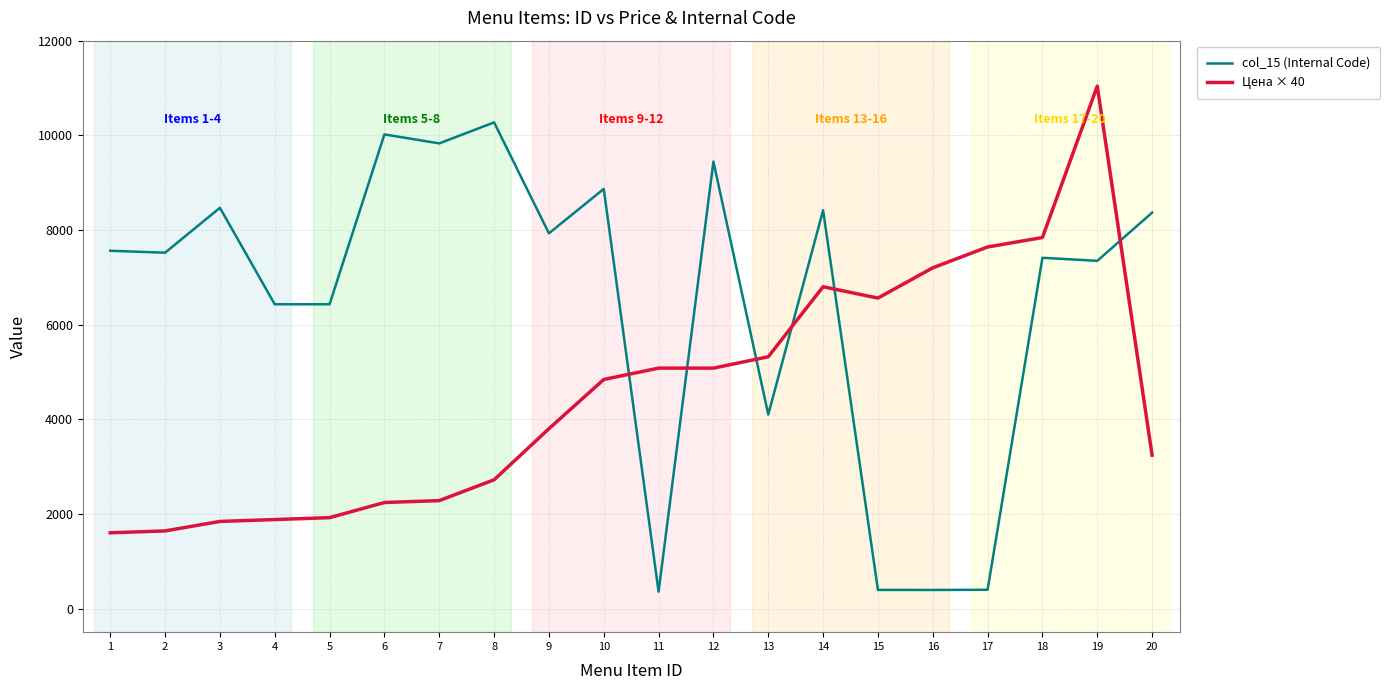

What is the sum of the col_15 (Internal Code) values at 6 and 10?

18886